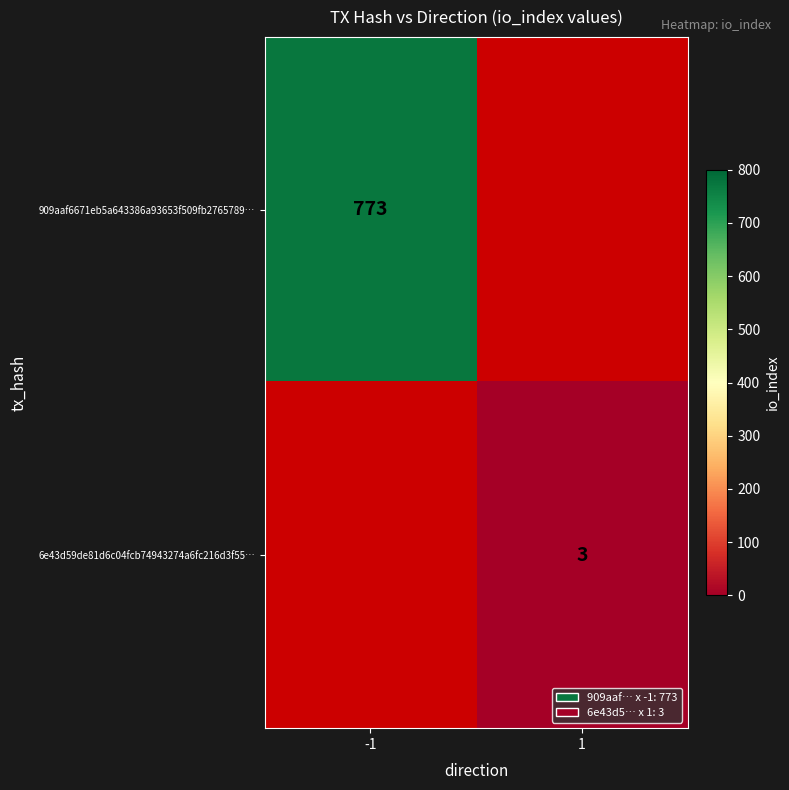

Is it true that 909aaf6671eb5a643386a93653f509fb2765789… equals 773 at -1?

True